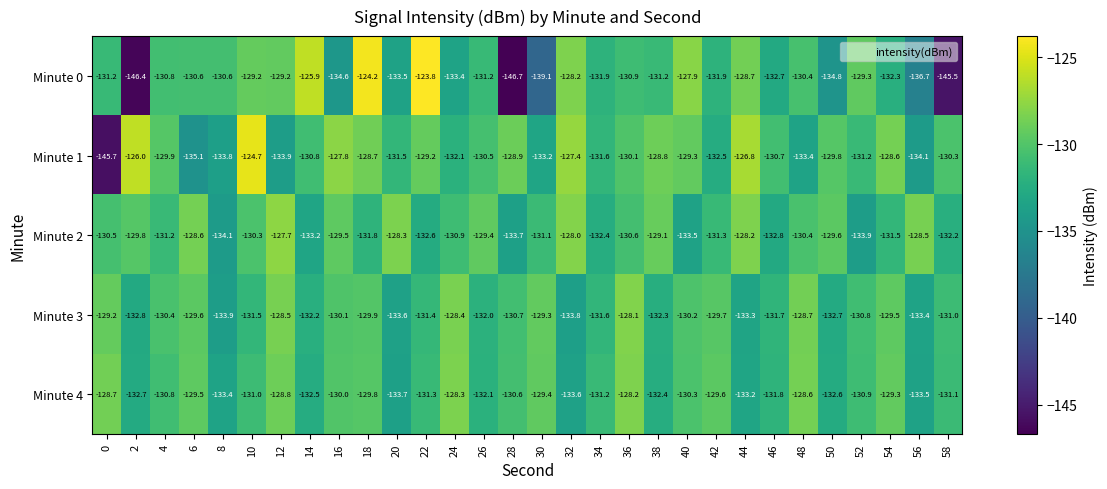

At 22, list the series in order from largest to smallest.

Minute 0, Minute 1, Minute 4, Minute 3, Minute 2